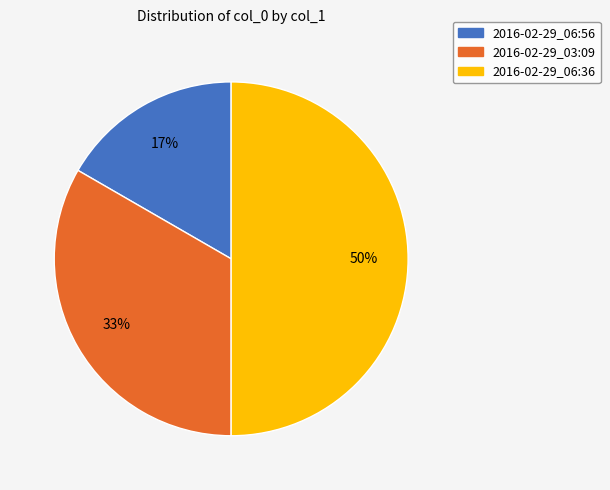

Combined, do 2016-02-29_06:56 and 2016-02-29_06:36 account for over 50%?

Yes